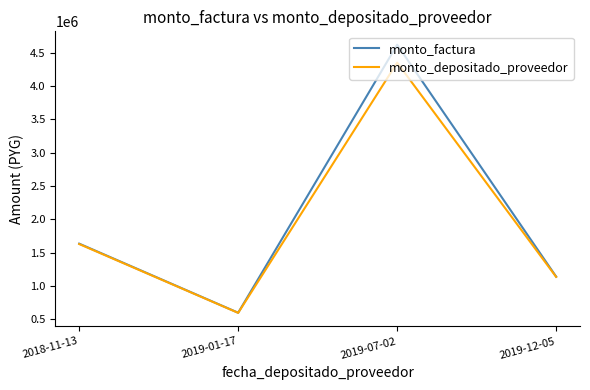

True or false: monto_depositado_proveedor has a value of 585335 at 2019-12-05.

False